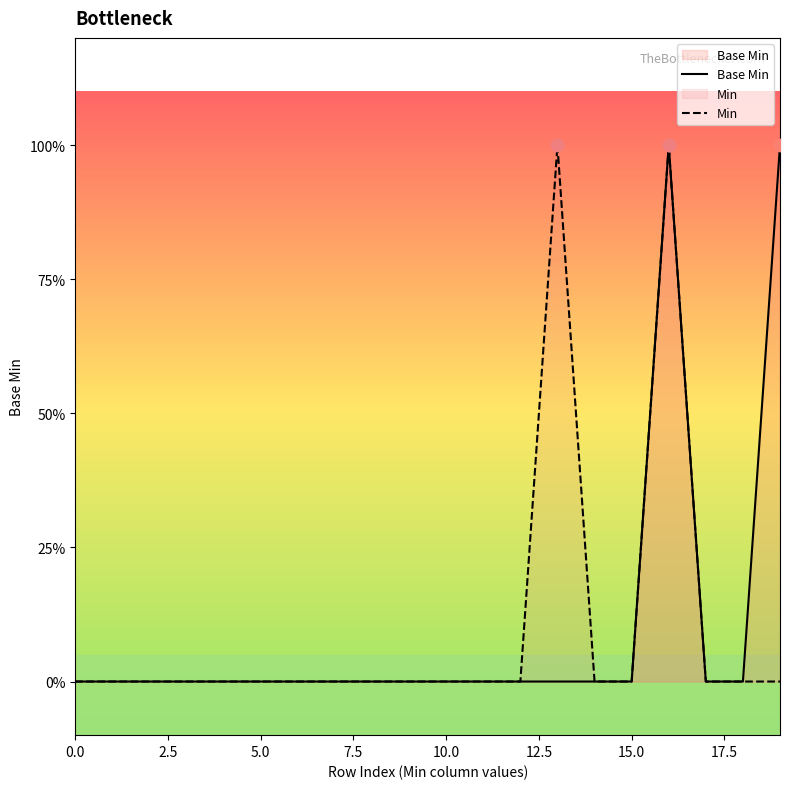

What are all the series names shown in the legend?

Base Min, Min